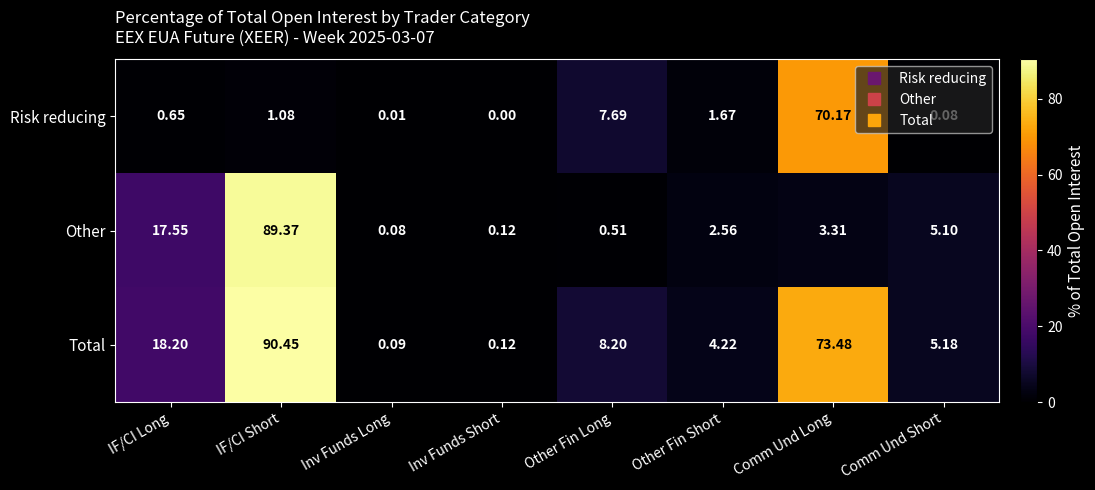

Rank the series at Other Fin Long from highest to lowest value.

Total, Risk reducing, Other